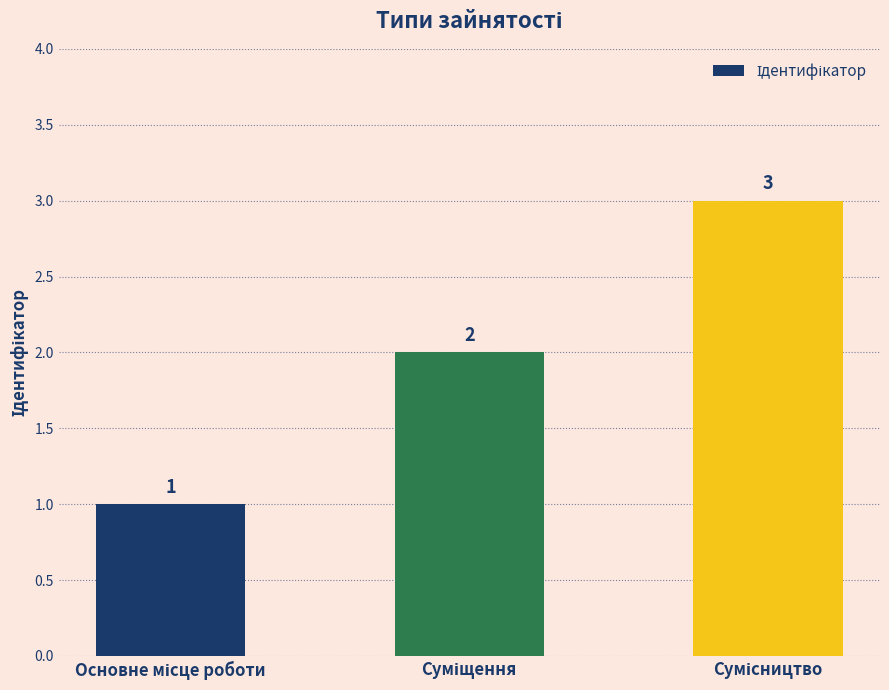

What is the greatest value displayed?

3